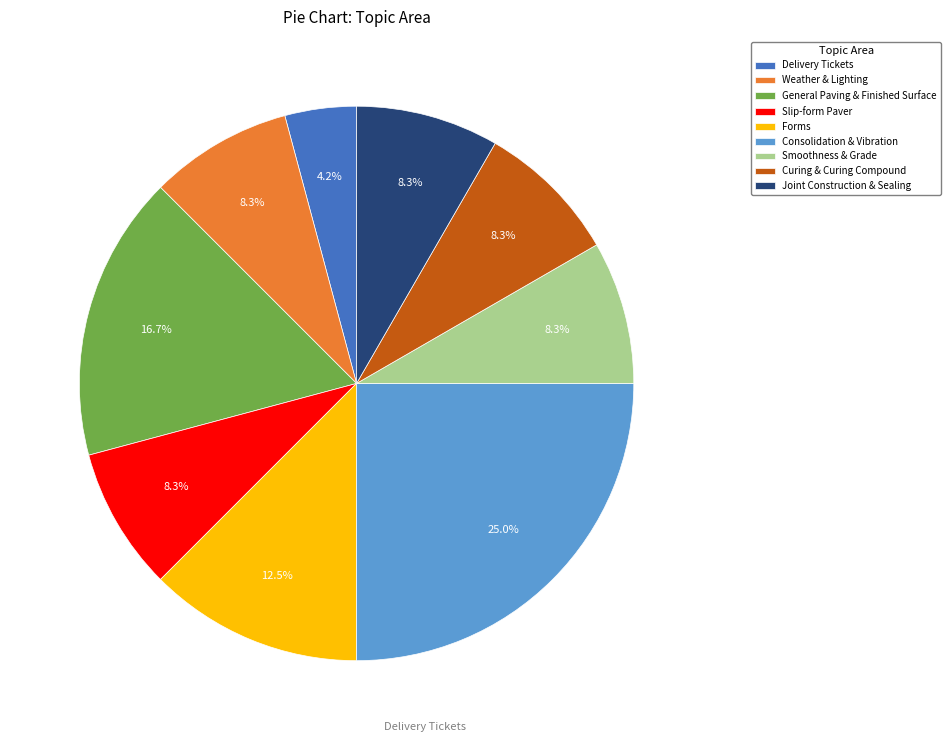

True or false: Smoothness & Grade accounts for 8% of the total.

True